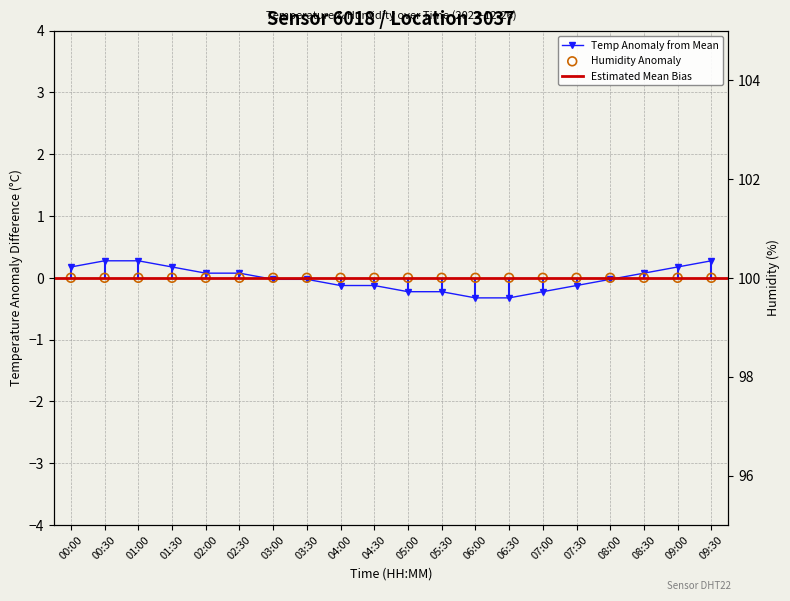

Between 01:00 and 08:00, which is larger?

01:00